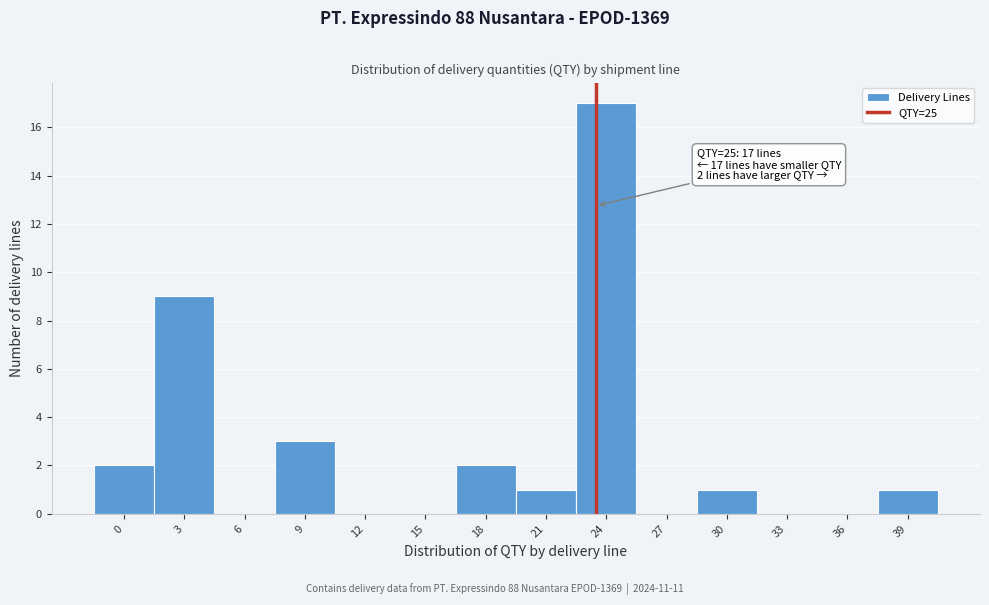

Reading left to right, what are all the values shown in this chart?

0=2	3=9	6=0	9=3	12=0	15=0	18=2	21=1	24=17	27=0	30=1	33=0	36=0	39=1